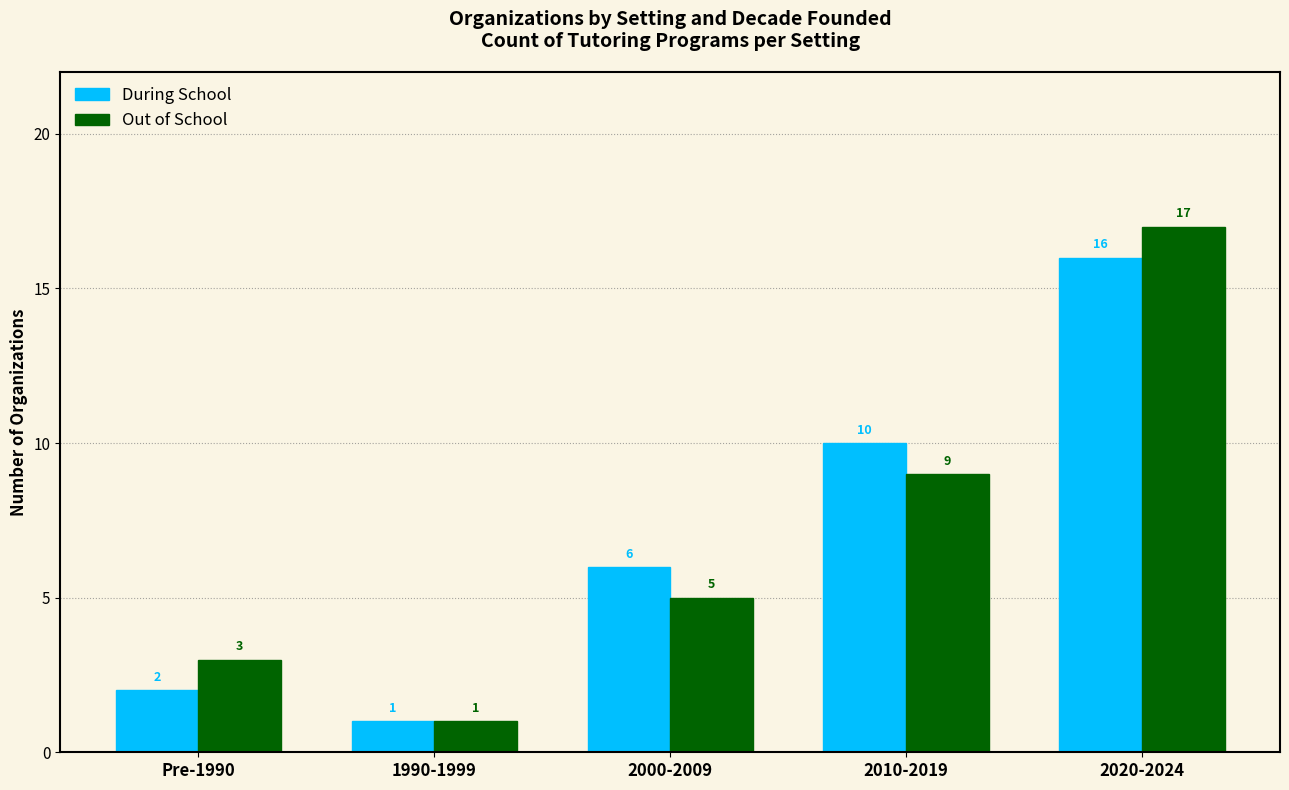

How many data points does each series have?

5